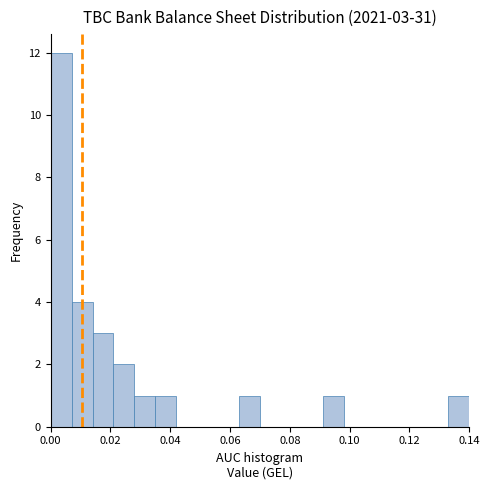

Around what value on the x-axis is the tallest bar? Give the approximate position of its centre, as read against the axis.

0.004